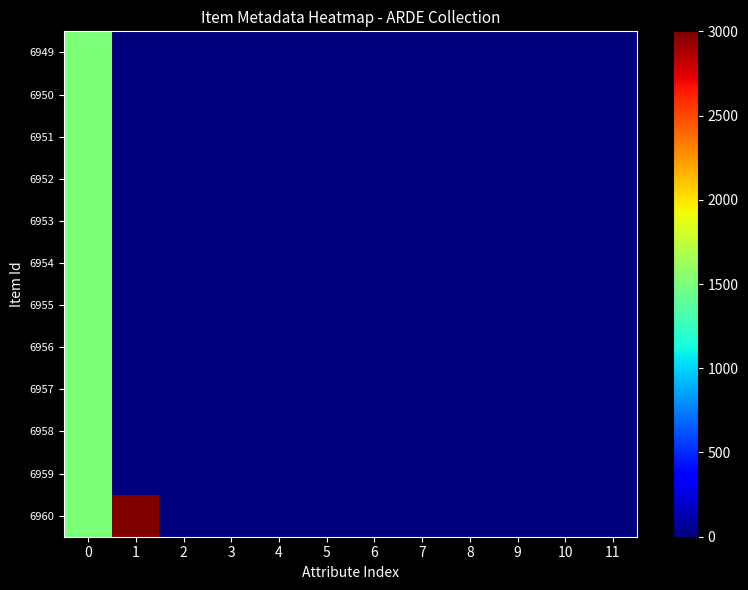

Which category has the highest value across all series?

1